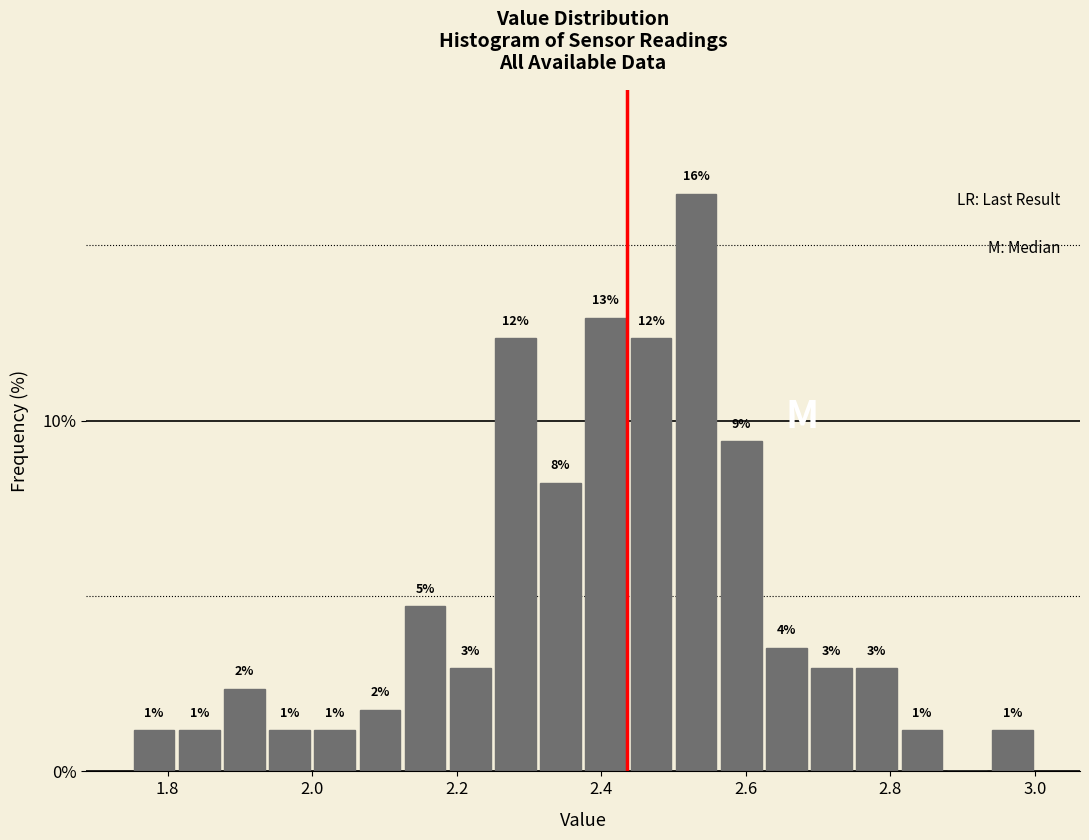

Read against the x-axis, roughly where is the centre of the tallest bar?

2.54